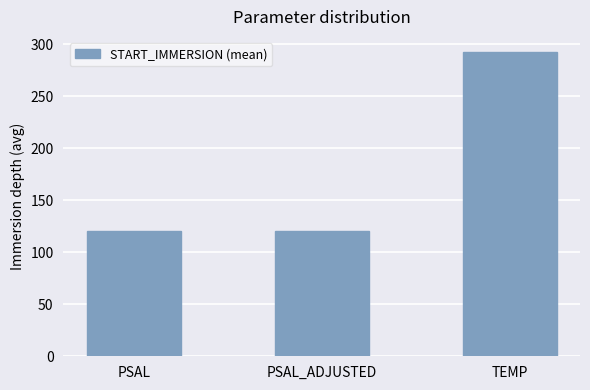

What is the difference between the maximum and second lowest values?

172.2